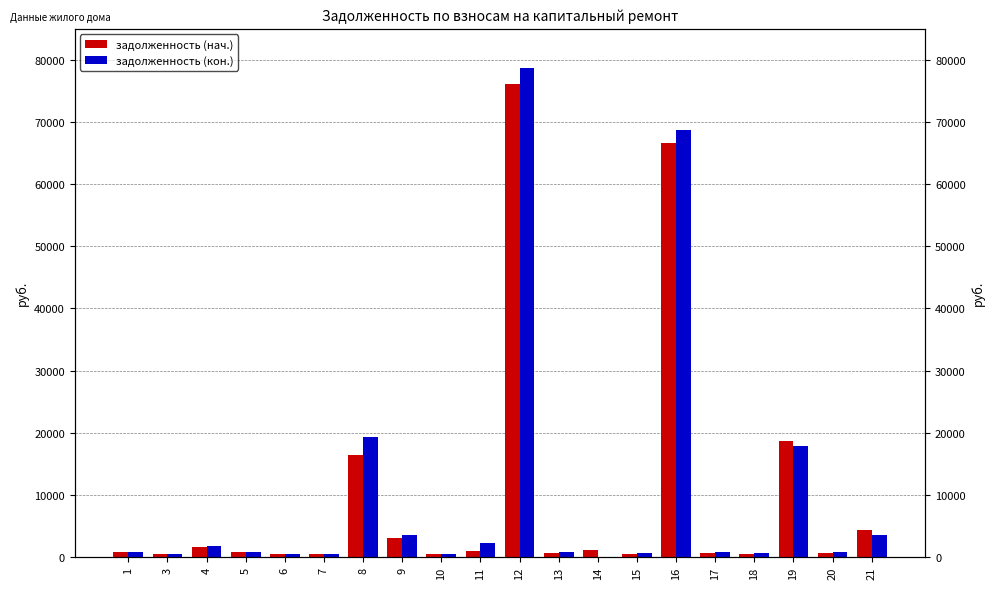

Rank the series by their maximum value, from lowest to highest.

задолженность (нач.), задолженность (кон.)